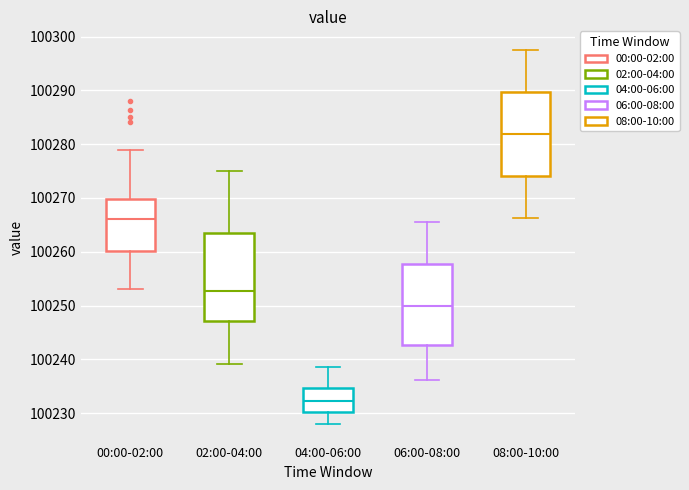

Reading left to right, read every box against the y-axis: the position of its median line, the range the box covers, and the ends of its whiskers. The values are not printed on the chart, so give them approximately, as read against the axis.

00:00-02:00: median 100266, box 100260 to 100270, whiskers 100253 to 100279
02:00-04:00: median 100253, box 100247 to 100264, whiskers 100239 to 100275
04:00-06:00: median 100232, box 100230 to 100235, whiskers 100228 to 100239
06:00-08:00: median 100250, box 100243 to 100258, whiskers 100236 to 100266
08:00-10:00: median 100282, box 100274 to 100290, whiskers 100266 to 100298